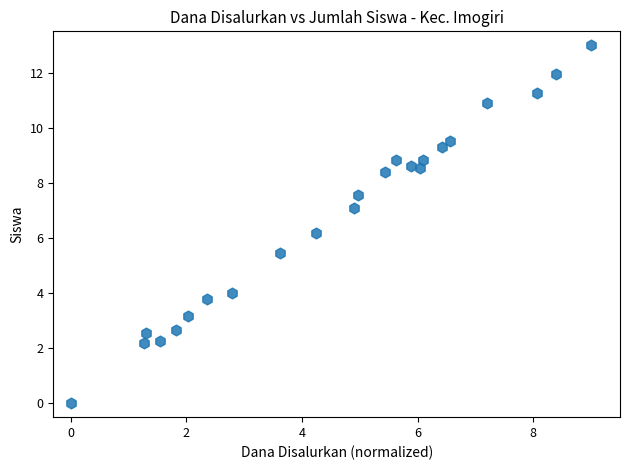

What is the range of X values (max minus min)?

9.0